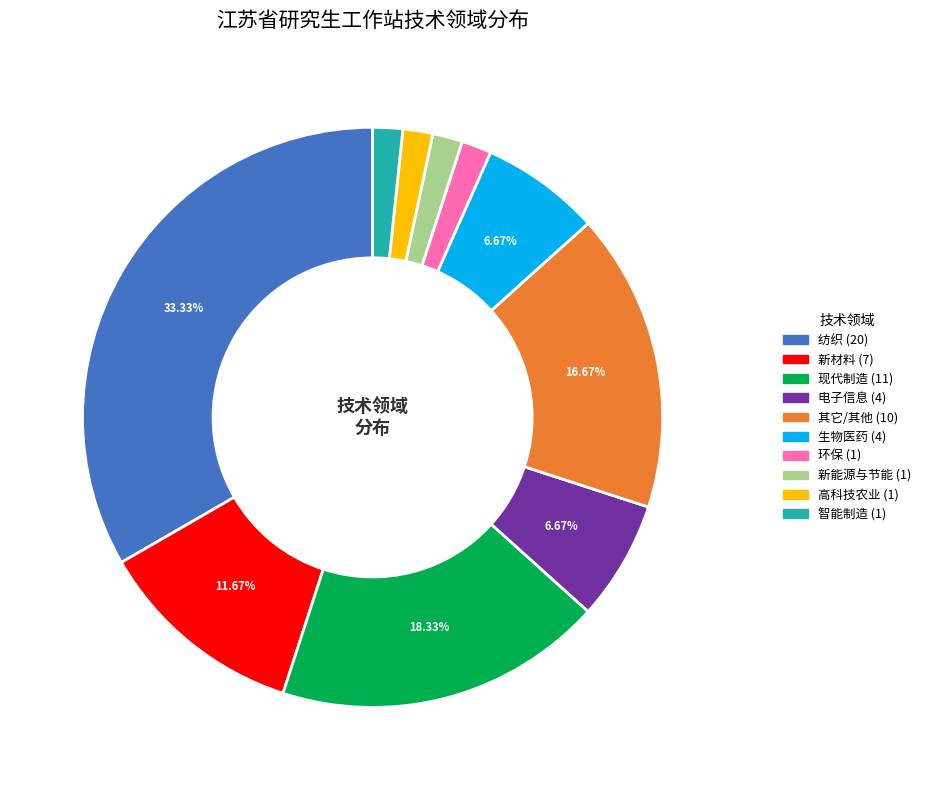

Is there a majority slice in this chart?

No